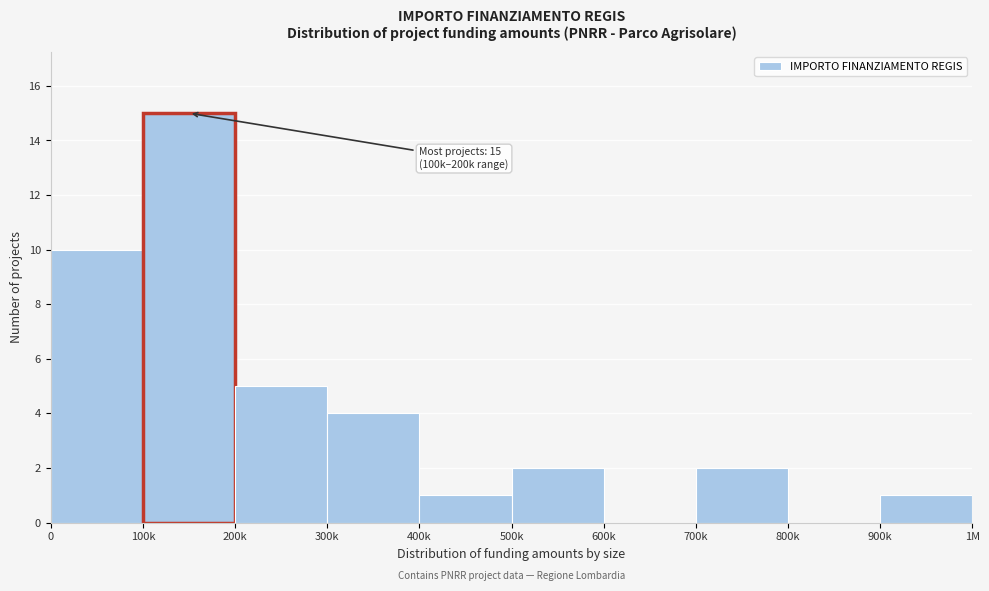

Reading left to right, list all the values displayed in this chart.

0=10	100k=15	200k=5	300k=4	400k=1	500k=2	600k=0	700k=2	800k=0	900k=1